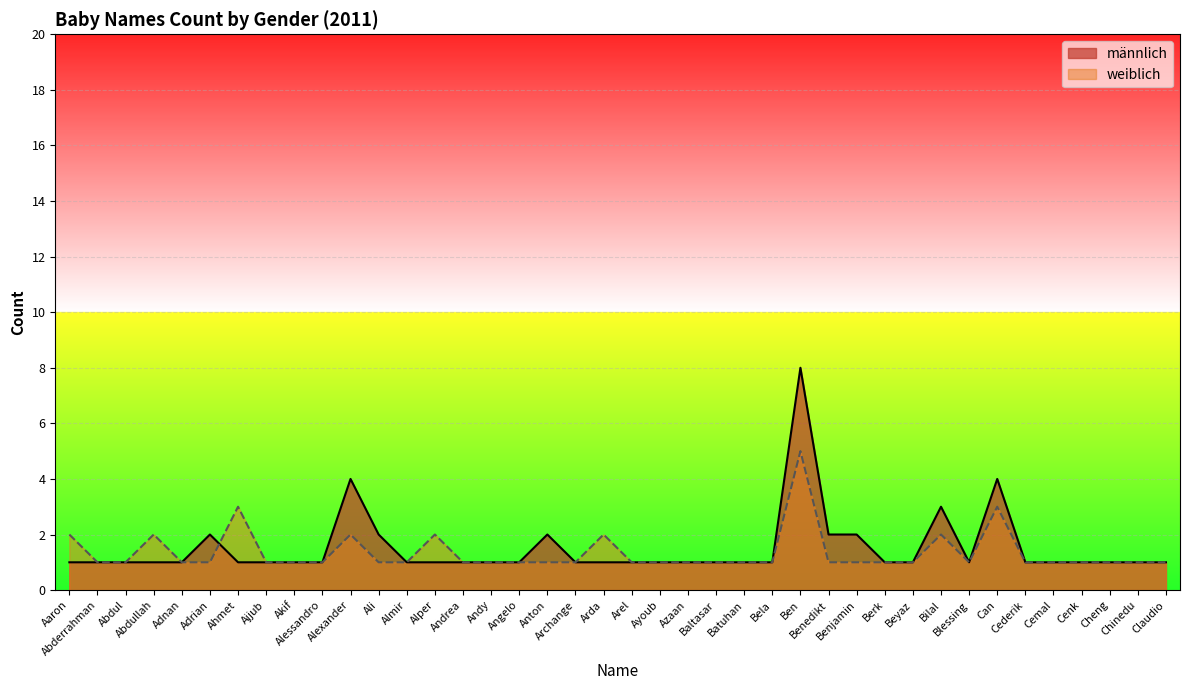

Between Adrian and Blessing, which is larger?

Adrian